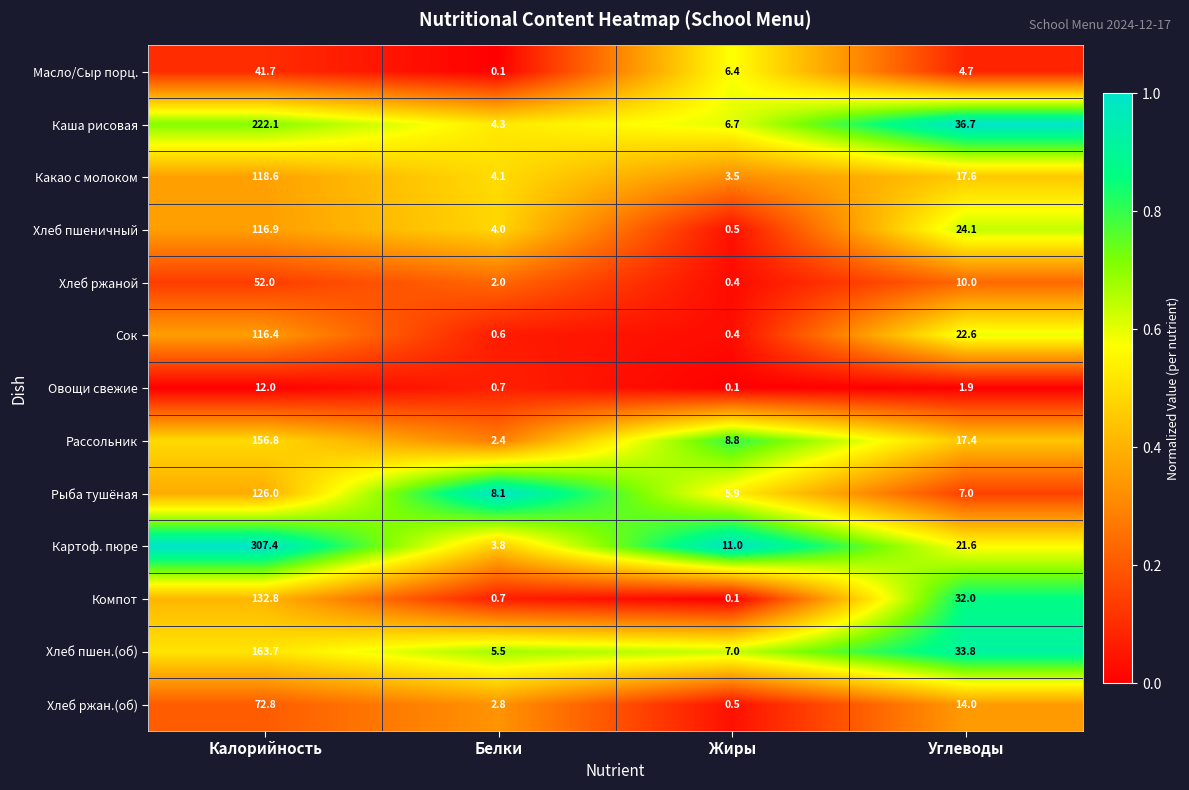

List the labels in order of Компот value, smallest first.

Жиры, Белки, Углеводы, Калорийность